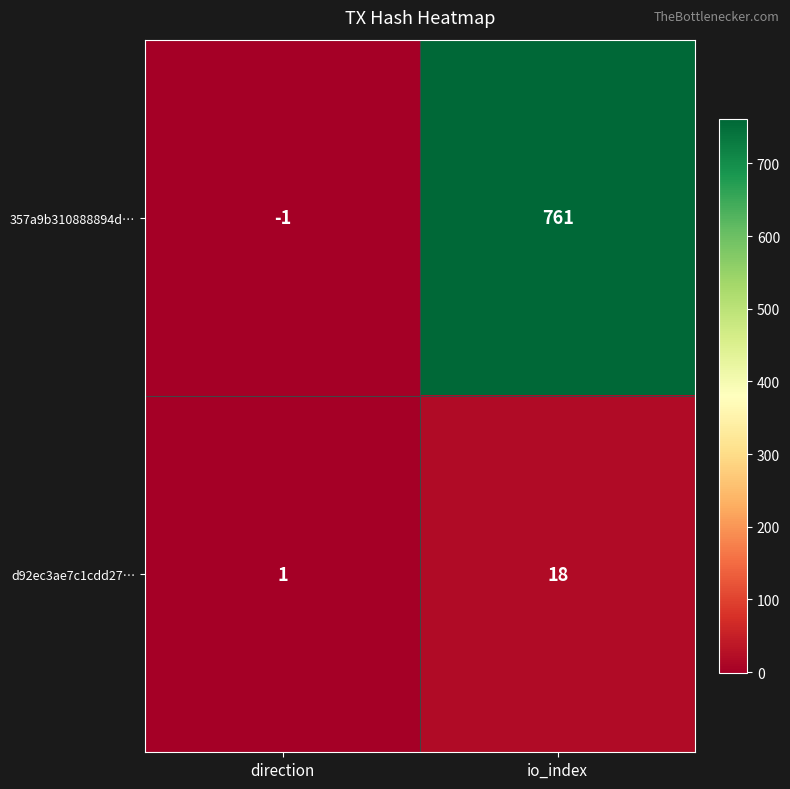

Reading left to right, extract all data points from this chart.

357a9b310888894d…: direction=-1	io_index=761
d92ec3ae7c1cdd27…: direction=1	io_index=18